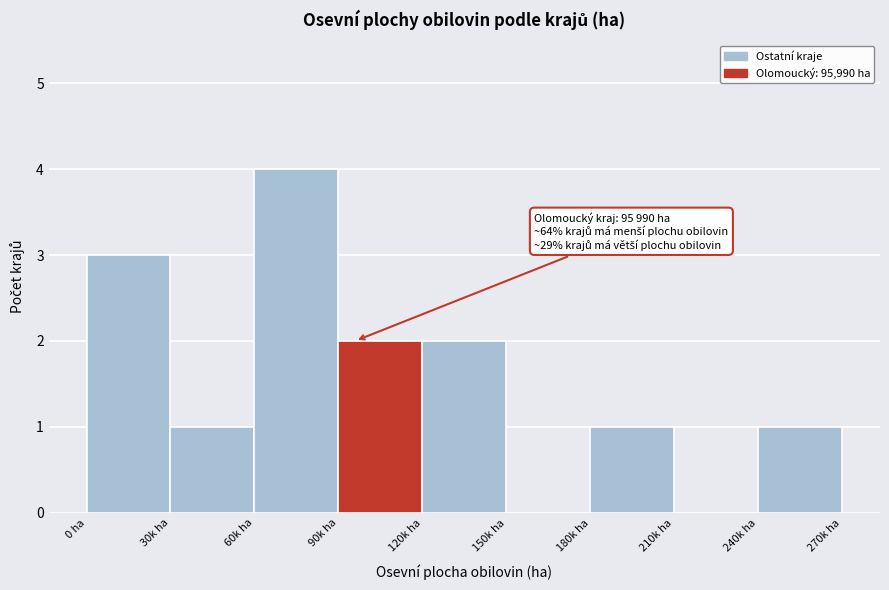

Reading left to right, what are all the values shown in this chart?

0 ha=3	30k ha=1	60k ha=4	90k ha=2	120k ha=2	150k ha=0	180k ha=1	210k ha=0	240k ha=1